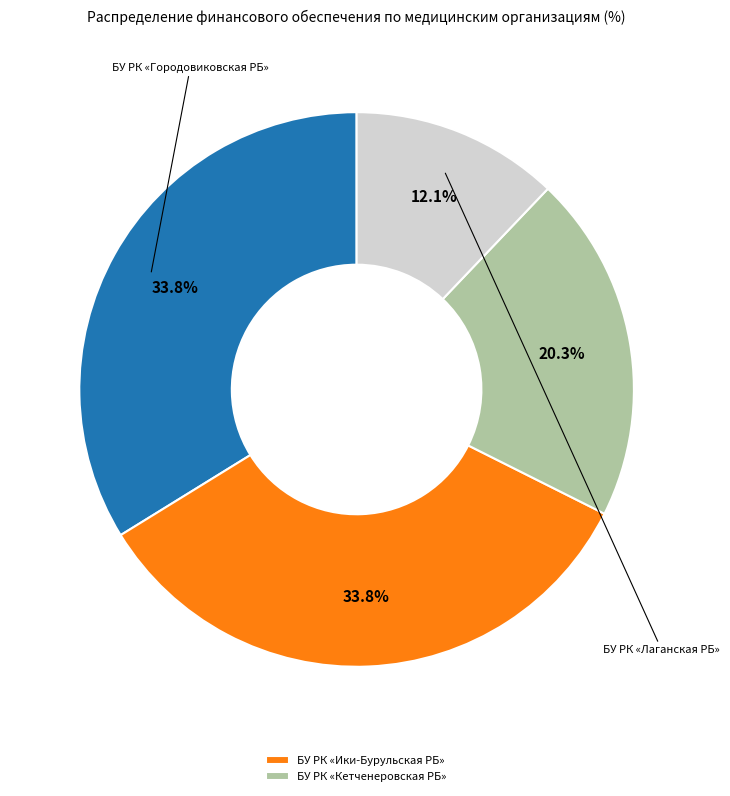

Is there a majority slice in this chart?

No